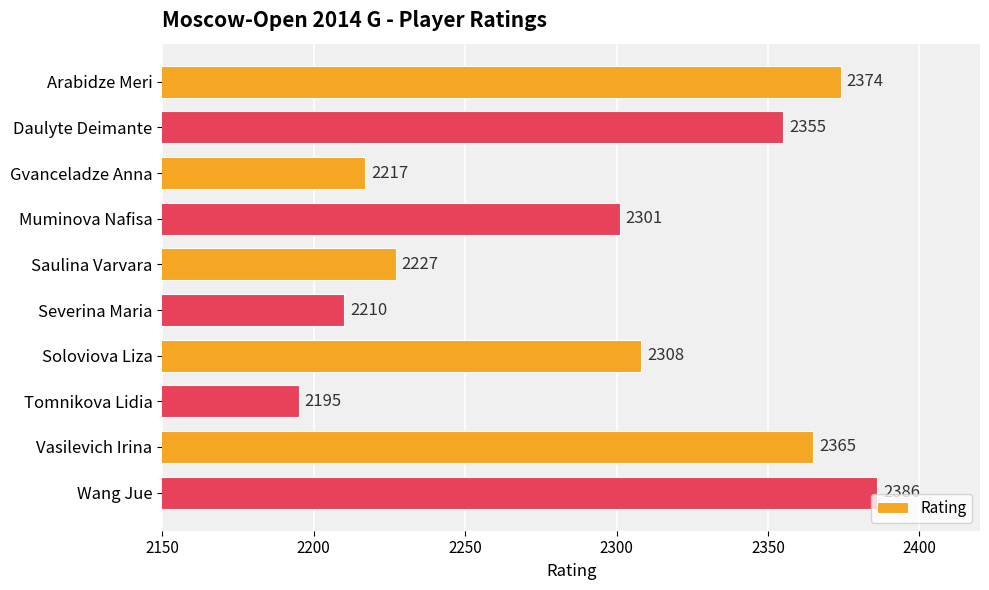

Rank the categories by value from lowest to highest.

Tomnikova Lidia, Severina Maria, Gvanceladze Anna, Saulina Varvara, Muminova Nafisa, Soloviova Liza, Daulyte Deimante, Vasilevich Irina, Arabidze Meri, Wang Jue